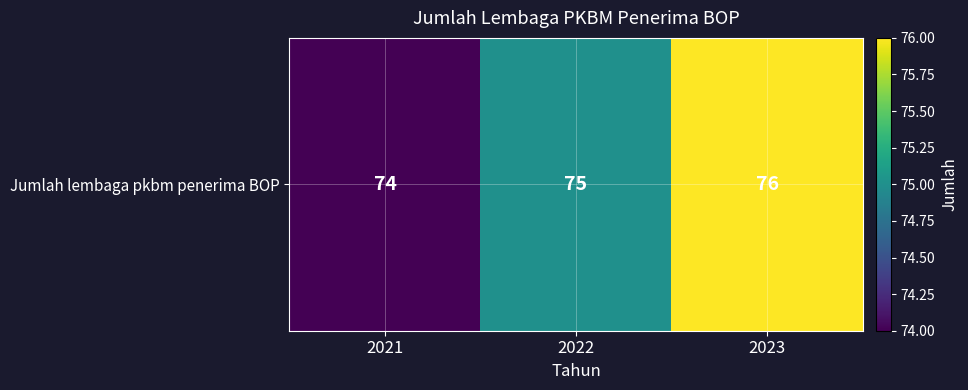

At which label does the data first exceed 75?

2023